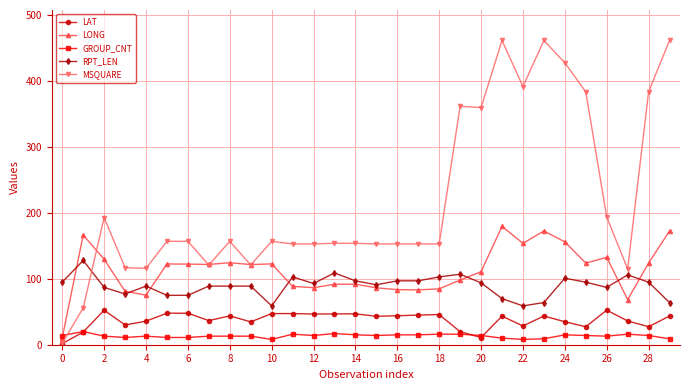

How many series are shown in this chart?

5